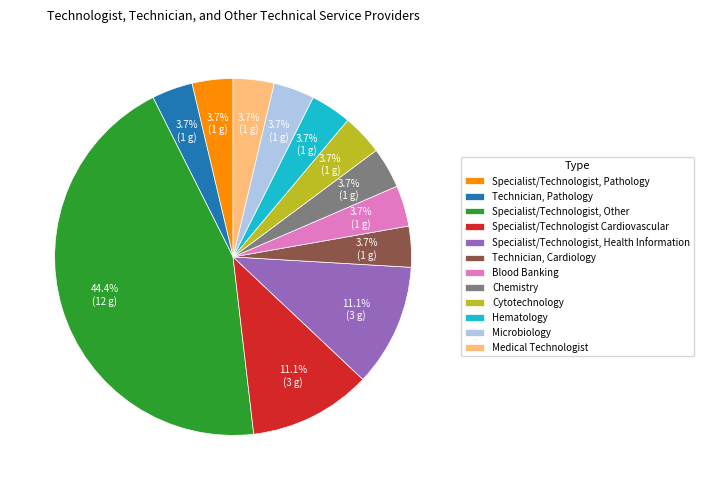

Is the sum of Technician, Cardiology and Specialist/Technologist Cardiovascular greater than half?

No